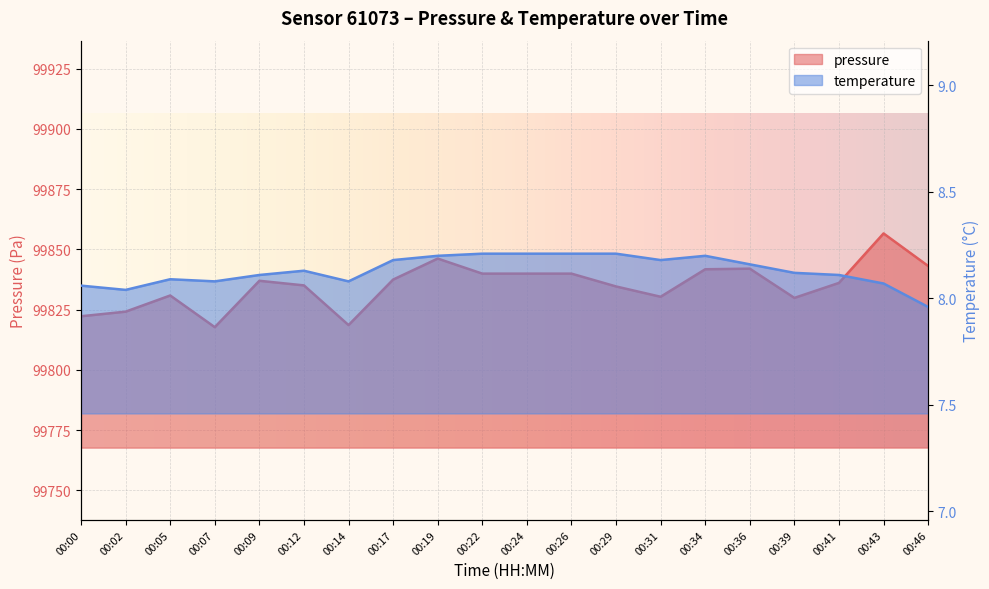

How many lines are shown in the chart?

2